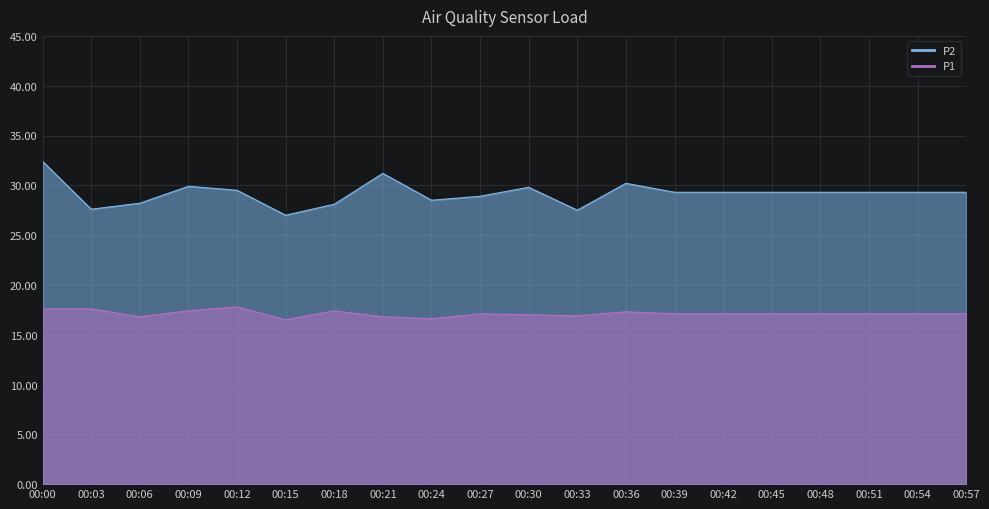

Which series changed the most between 00:33 and 00:42?

P2